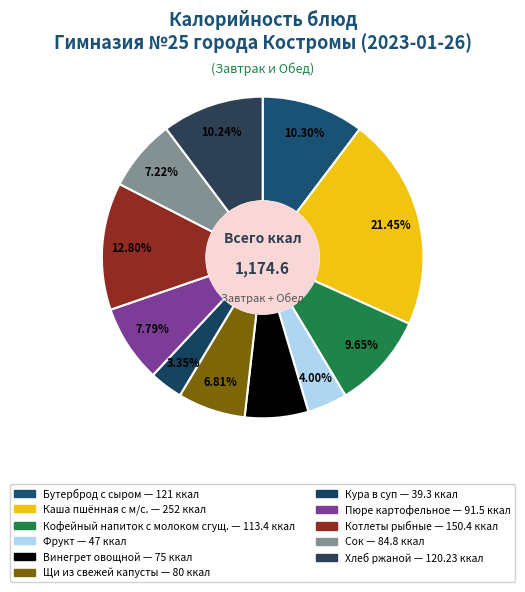

Is the sum of Каша пшённая с м/с. and Хлеб ржаной greater than half?

No